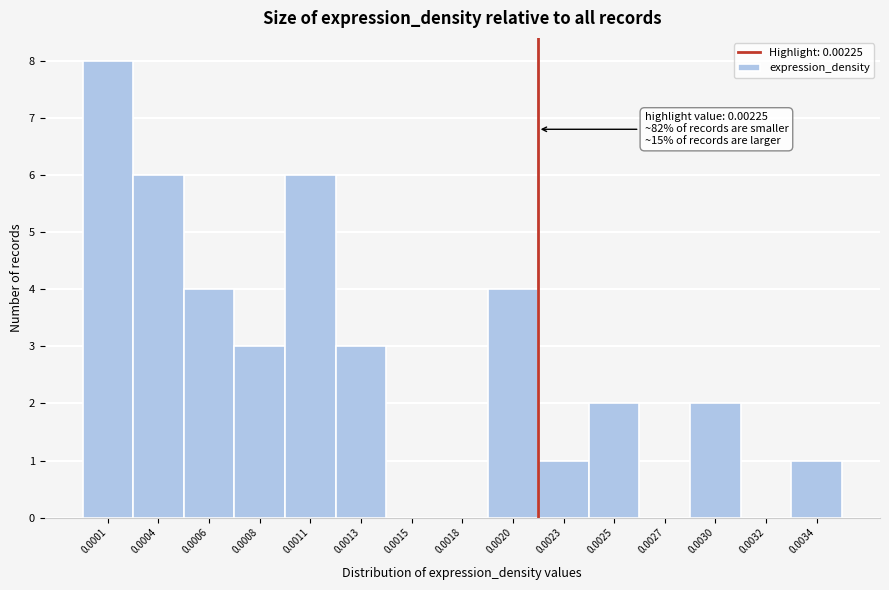

Reading left to right, transcribe all the data shown in this chart.

0.0001=8	0.0004=6	0.0006=4	0.0008=3	0.0011=6	0.0013=3	0.0015=0	0.0018=0	0.0020=4	0.0023=1	0.0025=2	0.0027=0	0.0030=2	0.0032=0	0.0034=1